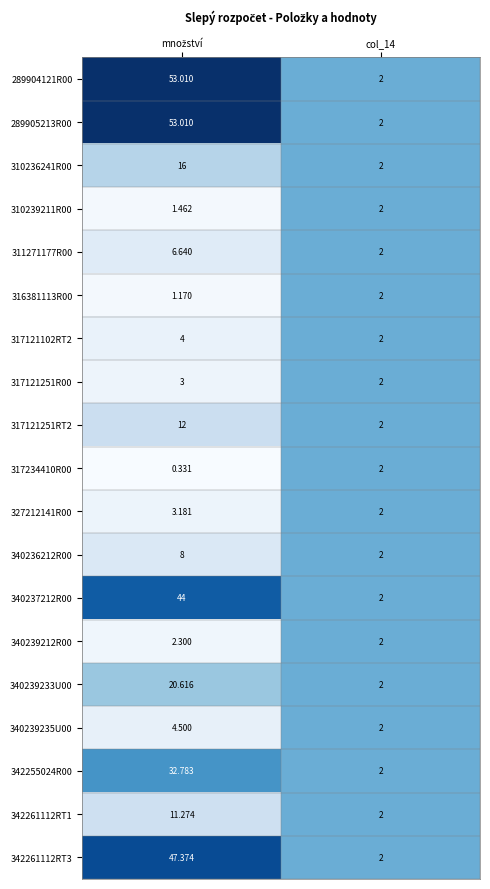

How many values in the 289905213R00 series are below 53?

1